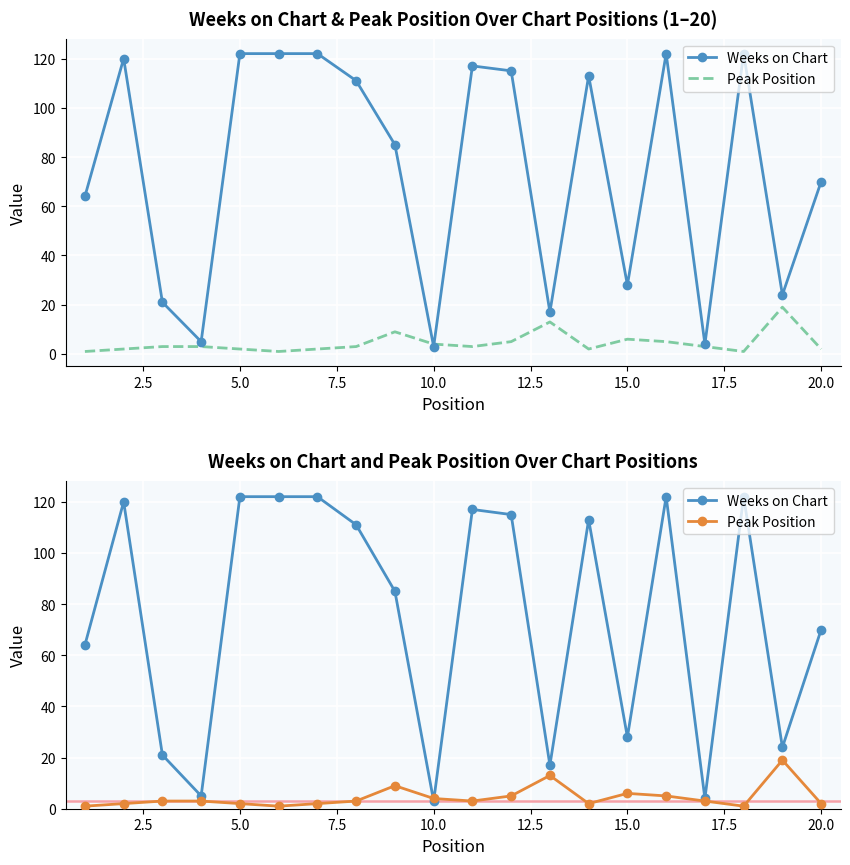

The Weeks on Chart series shows 36 at 10. True or false?

False